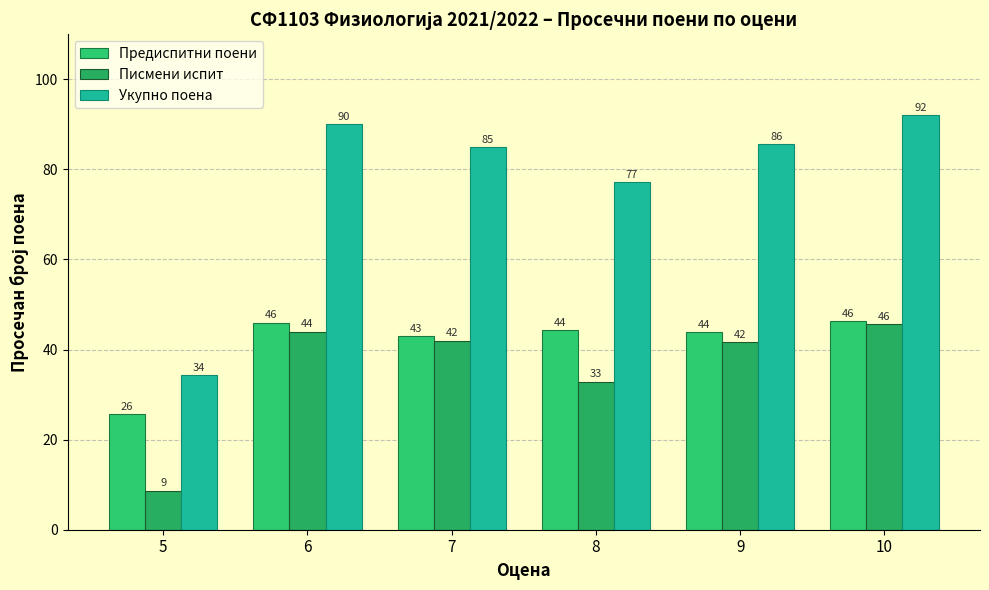

What is the difference between the maximum and minimum values in the Укупно поена series?

57.7